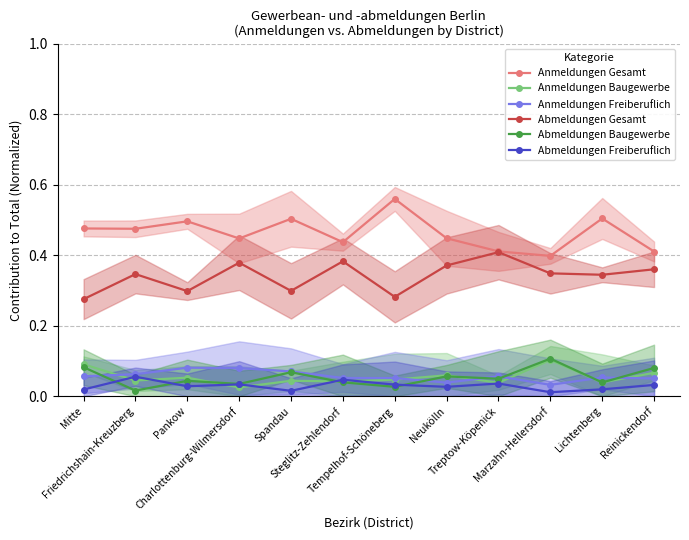

How many lines are shown in the chart?

6